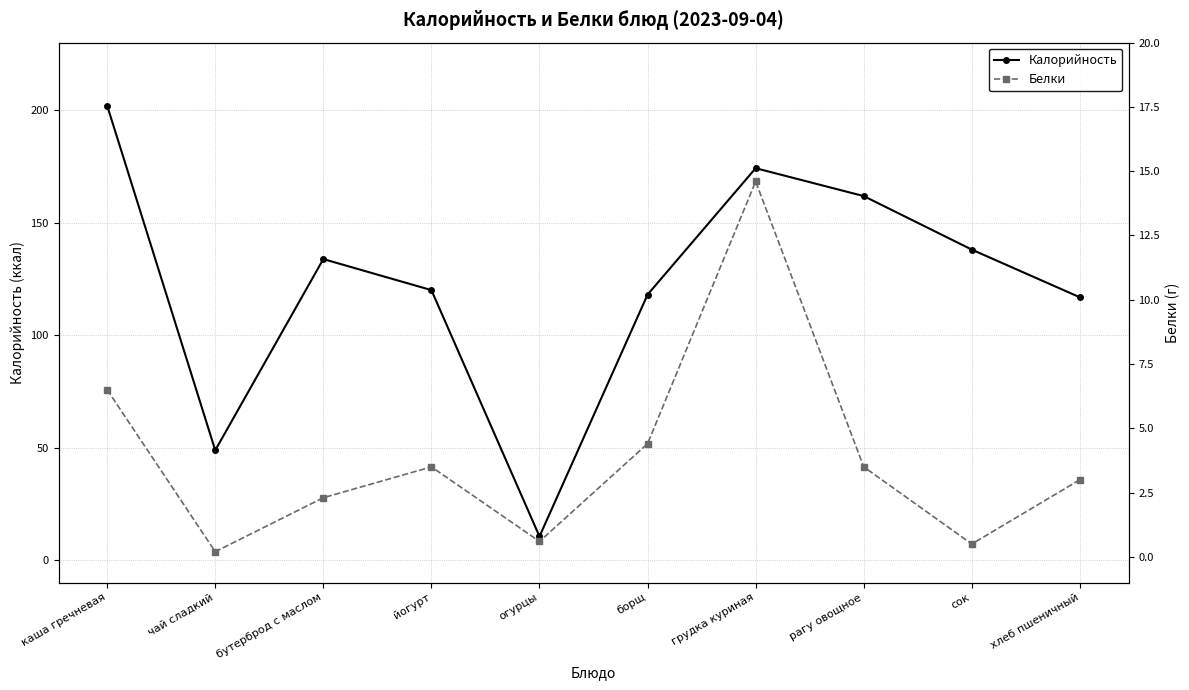

What is the average value of the Белки series?

3.9